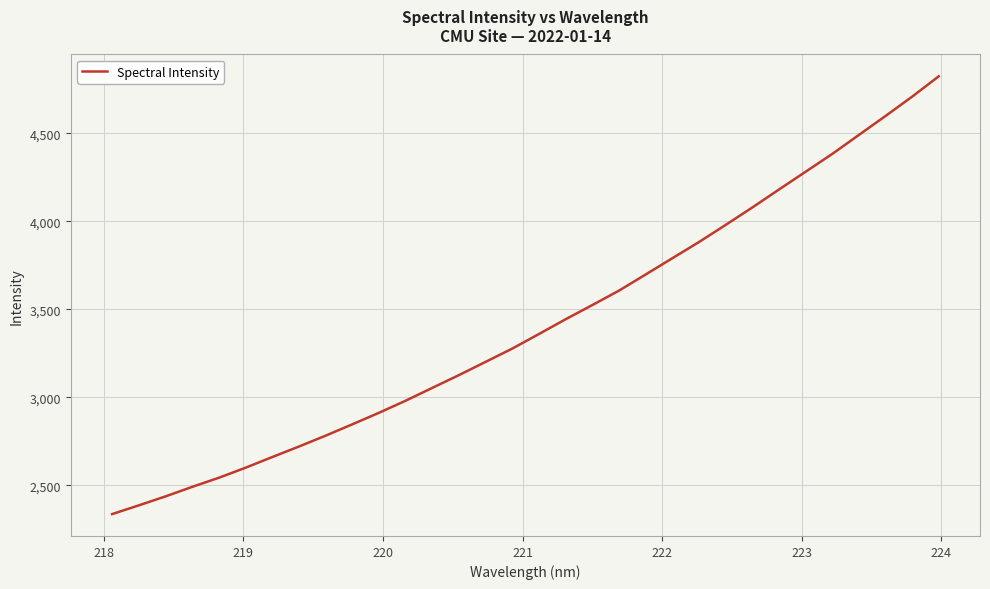

What is the smallest value displayed?

2336.7